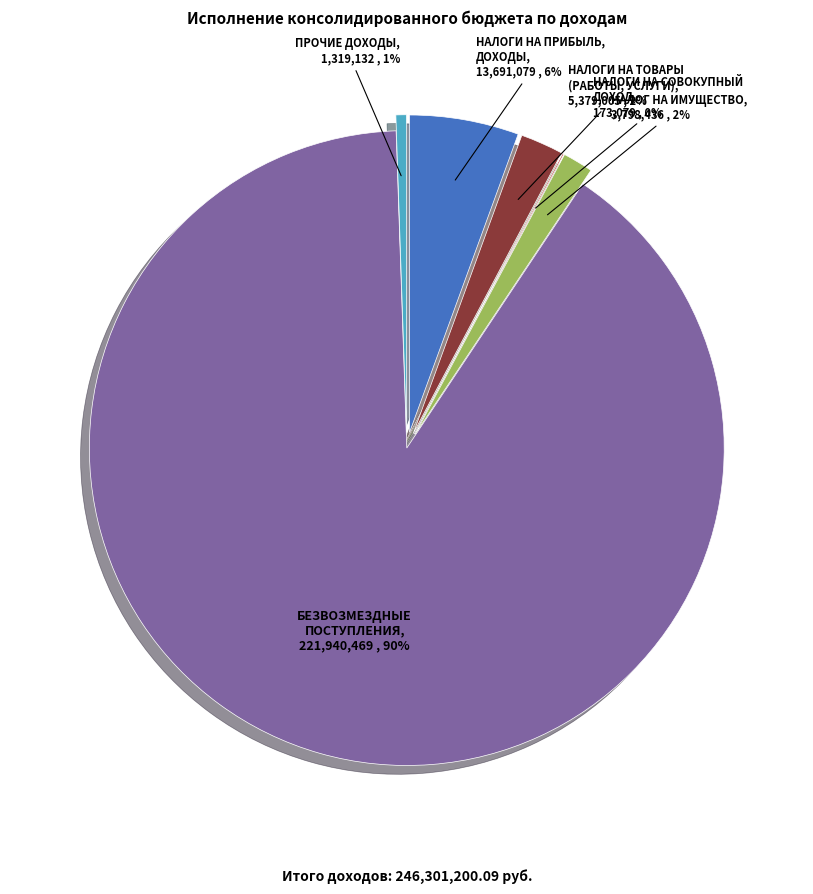

Between НАЛОГИ НА ПРИБЫЛЬ, ДОХОДЫ and НАЛОГИ НА СОВОКУПНЫЙ ДОХОД, which is larger?

НАЛОГИ НА ПРИБЫЛЬ, ДОХОДЫ